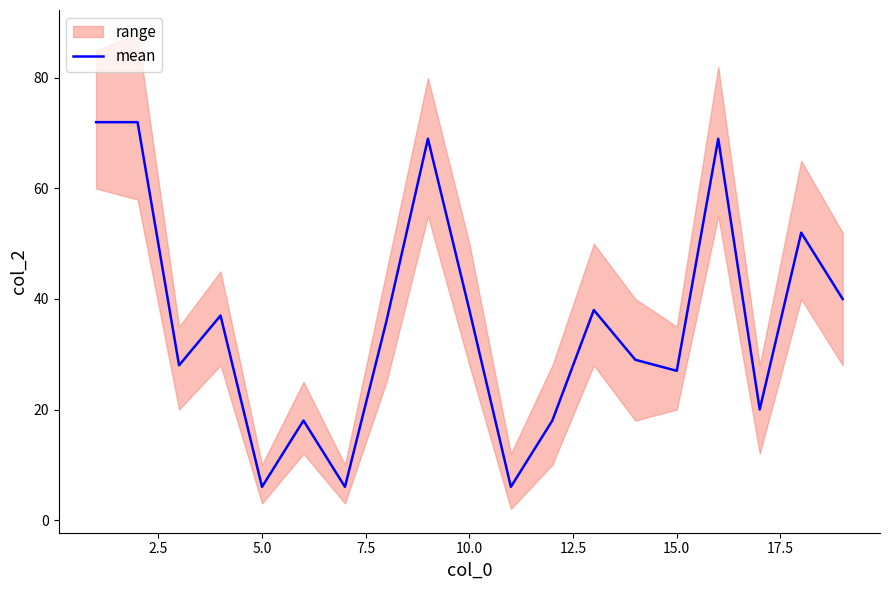

What is the minimum value for mean?

6